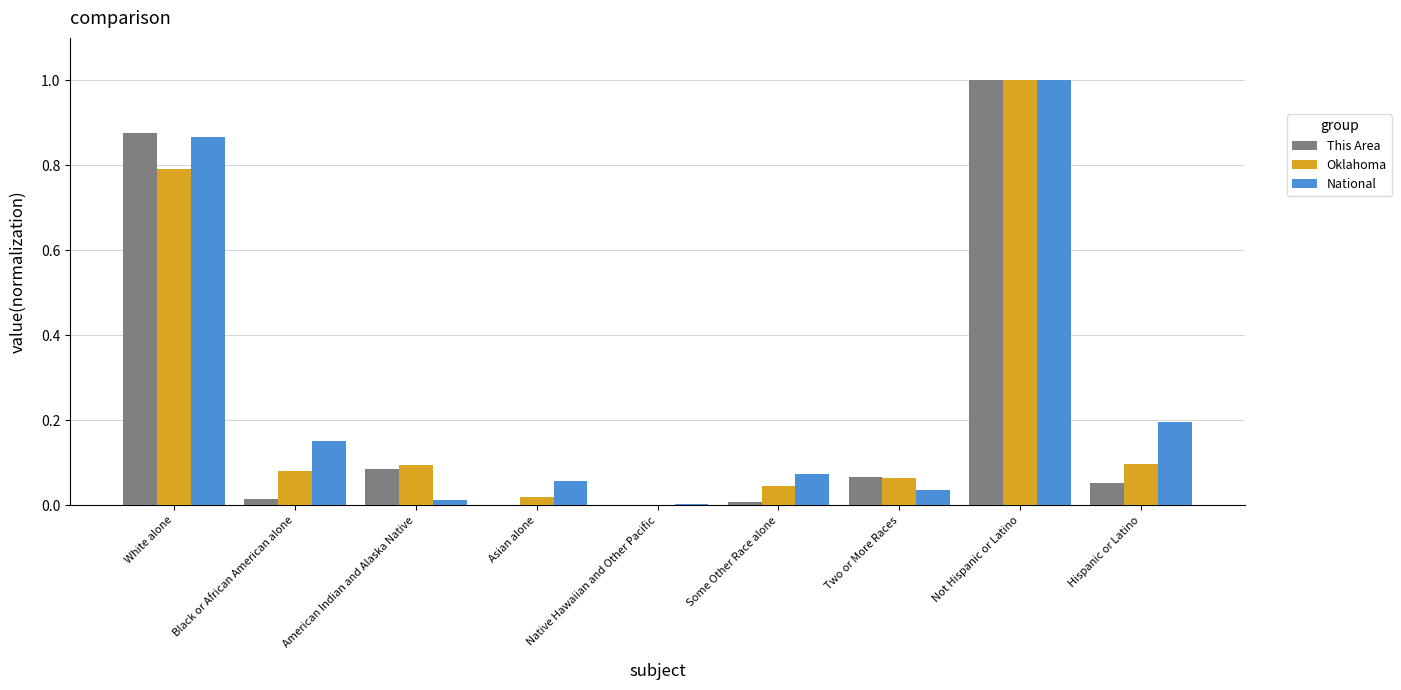

What is the sum of all This Area values?

2.1